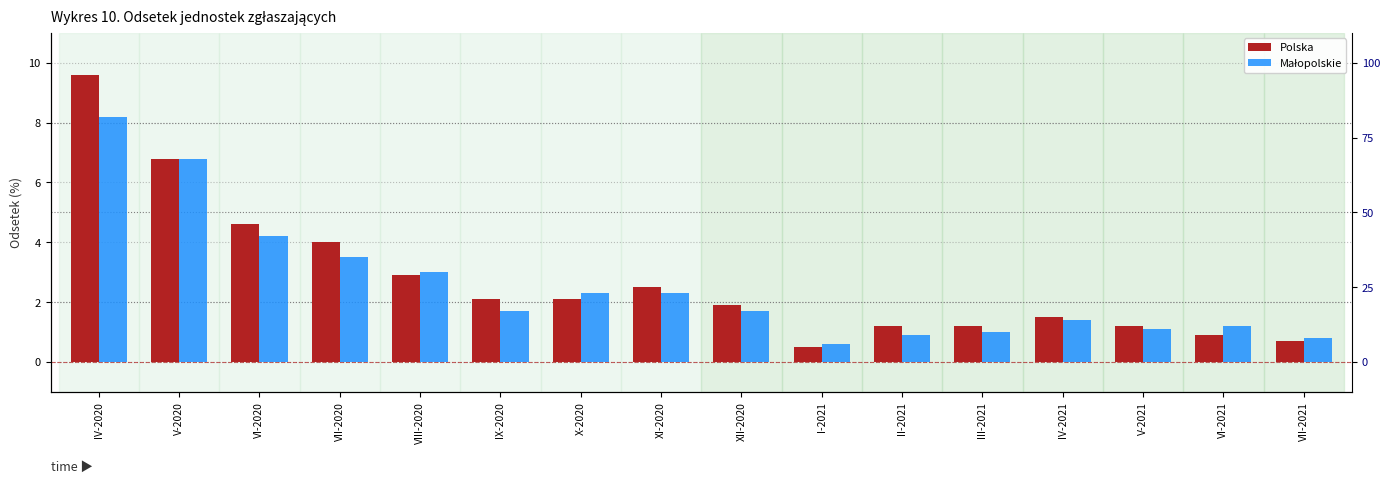

Is the value of Polska at VIII-2020 greater than the value of Małopolskie at XI-2020?

Yes